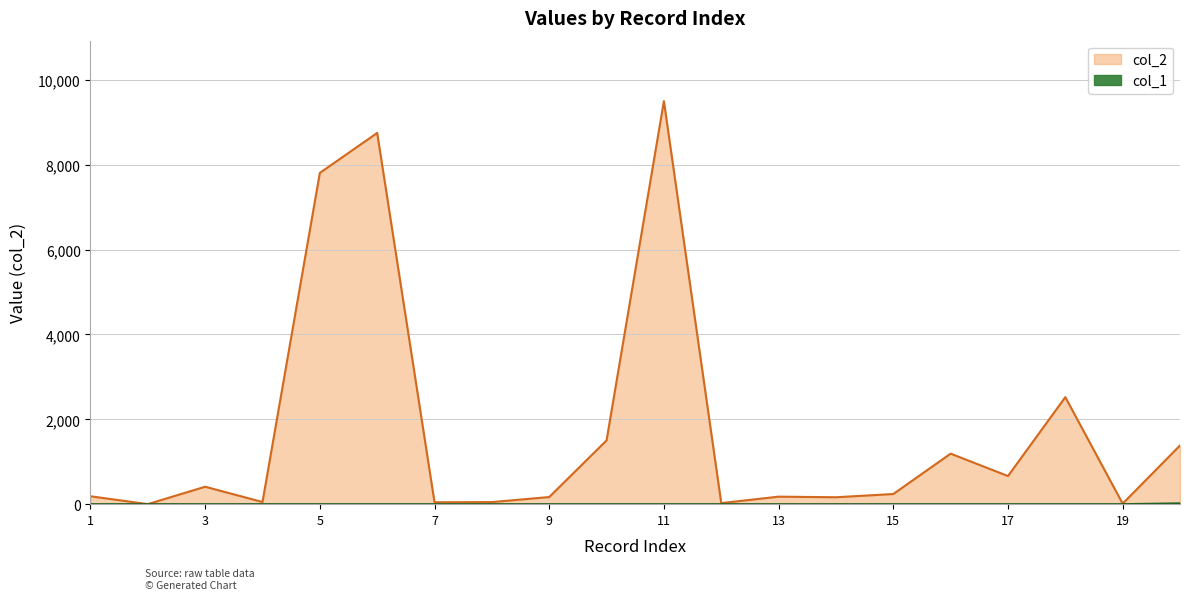

In col_2 line, how many points are higher than both neighbors (excluding endpoints)?

6